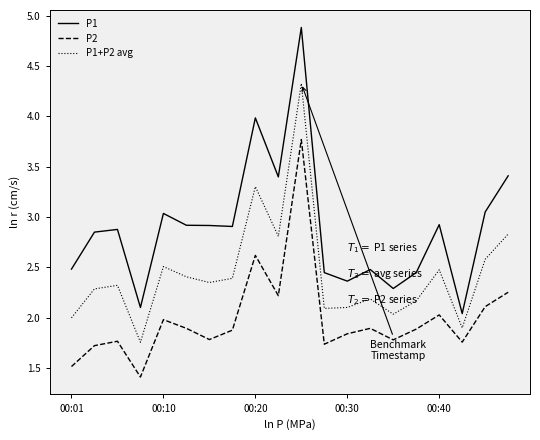

What is the maximum value for P1+P2 avg?

4.3